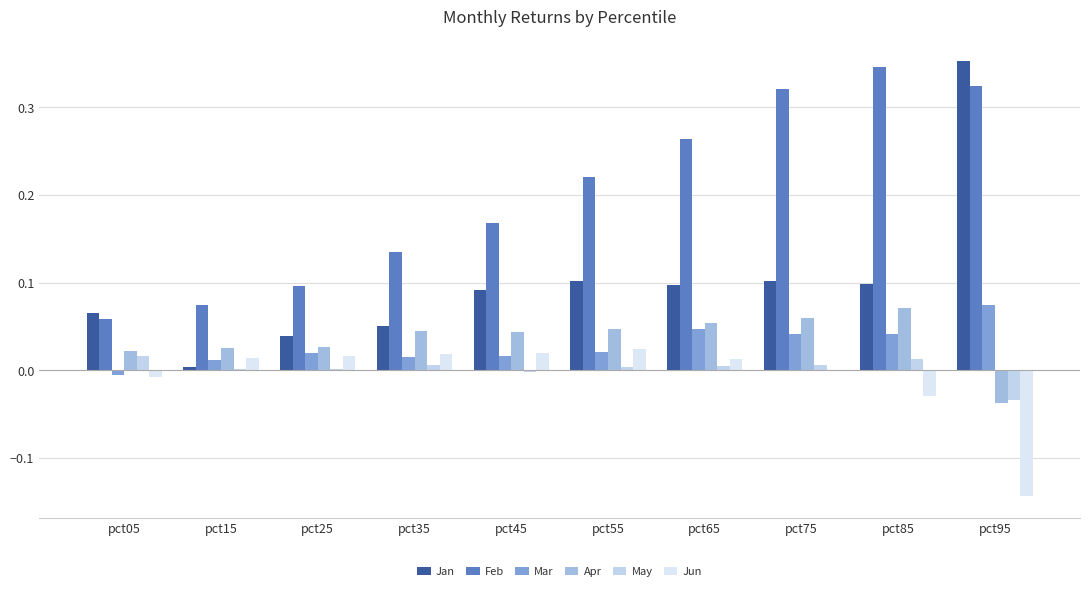

At how many categories does at least one series exceed 0?

10